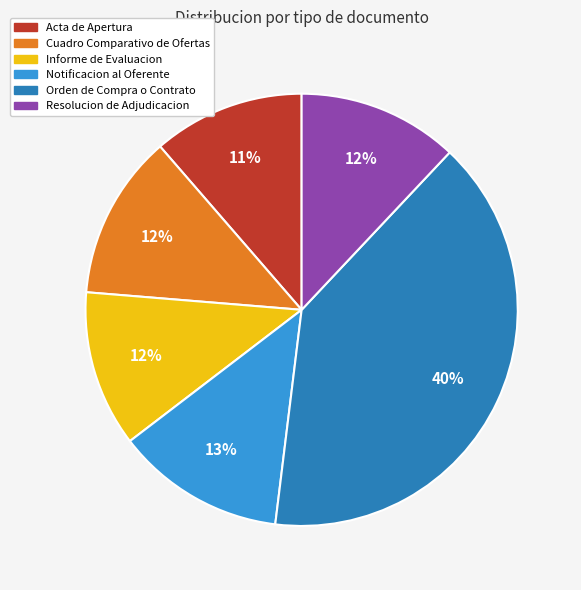

Is it true that Informe de Evaluacion is 12% of the pie?

True